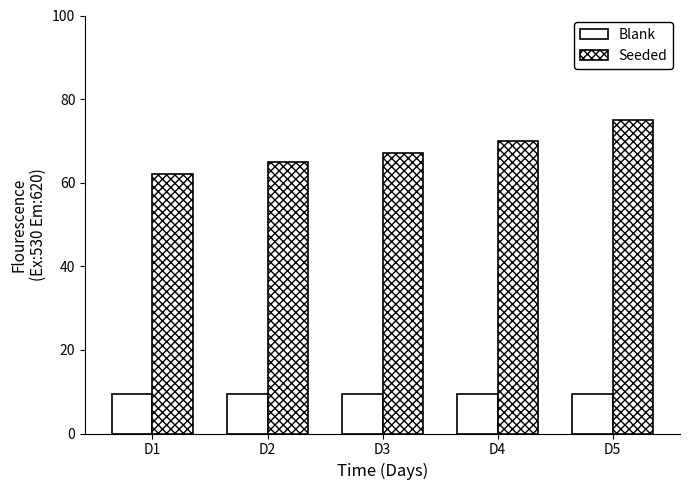

The value of work_id at D1 is 9.5. True or false?

True